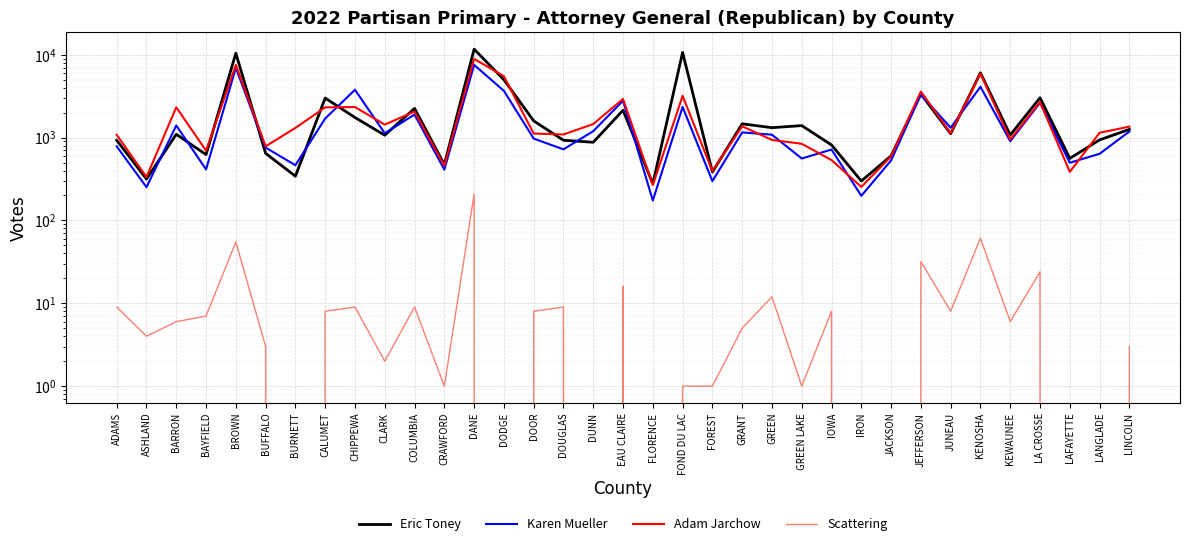

Is the value of Scattering at LINCOLN greater than the value of Adam Jarchow at DOUGLAS?

No